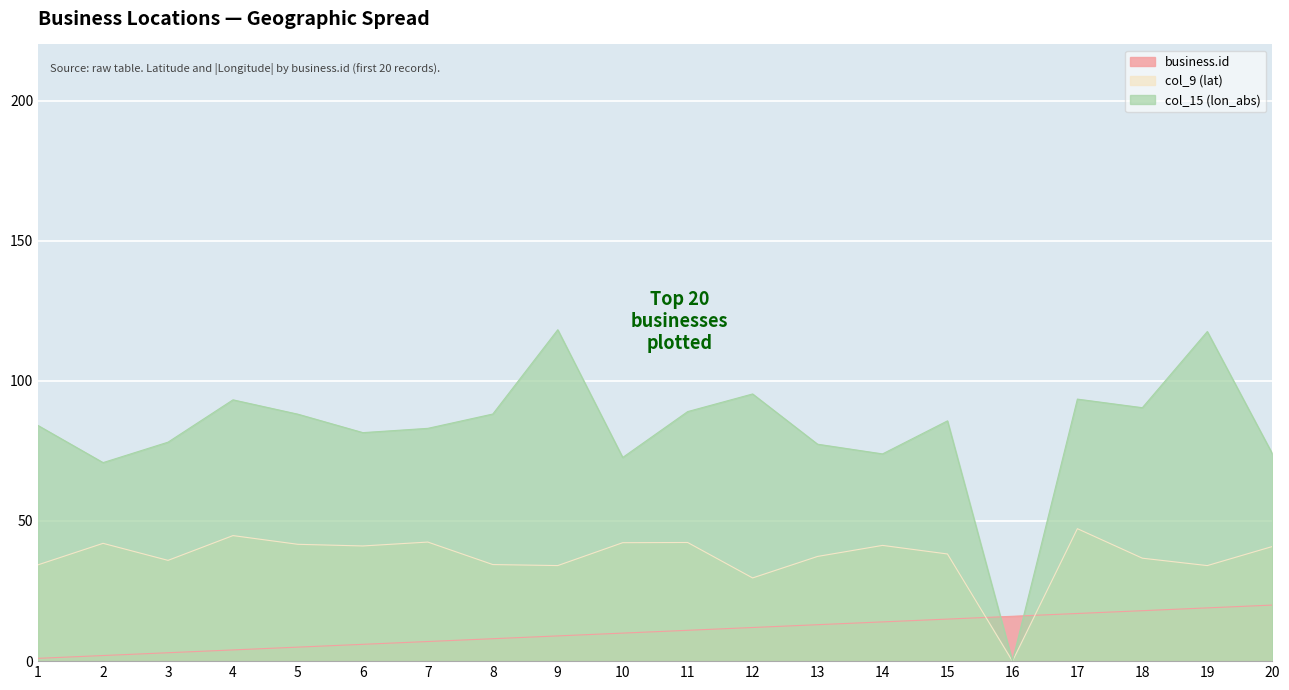

What is the average value of the col_15 (lon_abs) series?

82.7